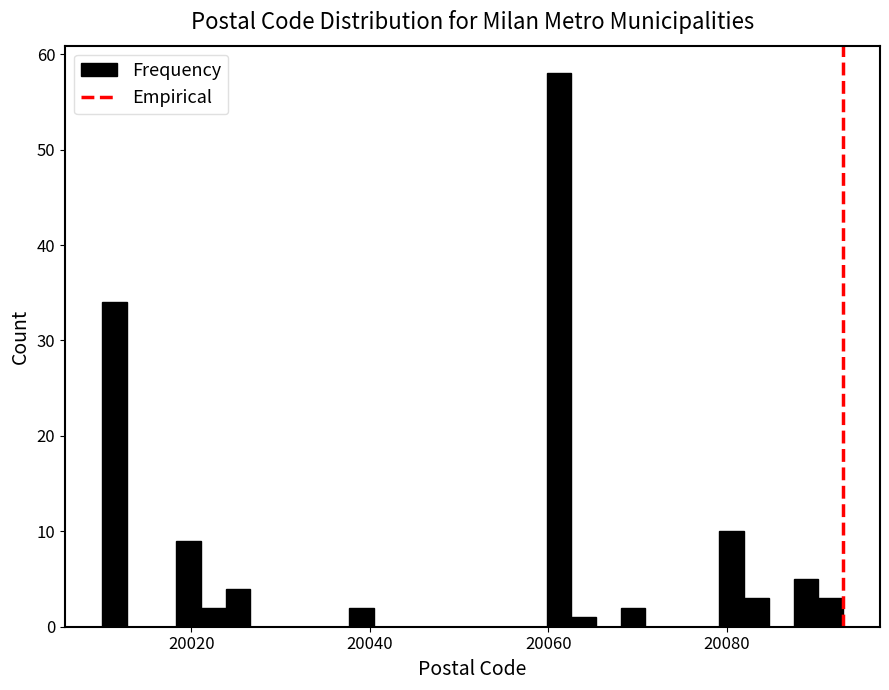

Around what value on the x-axis is the tallest bar? Give the approximate position of its centre, as read against the axis.

20062